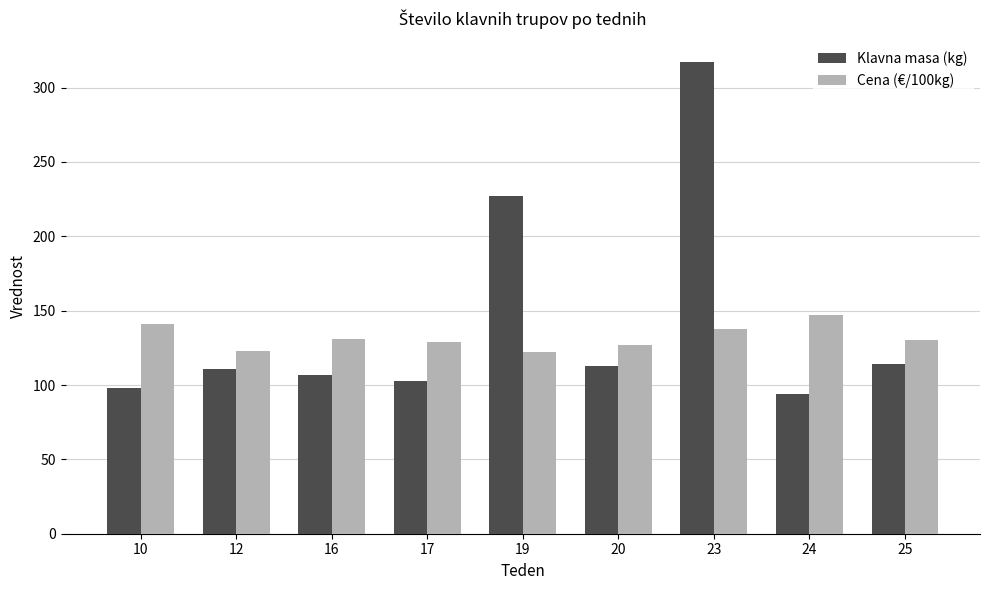

What are all the series names shown in the legend?

Klavna masa (kg), Cena (€/100kg)